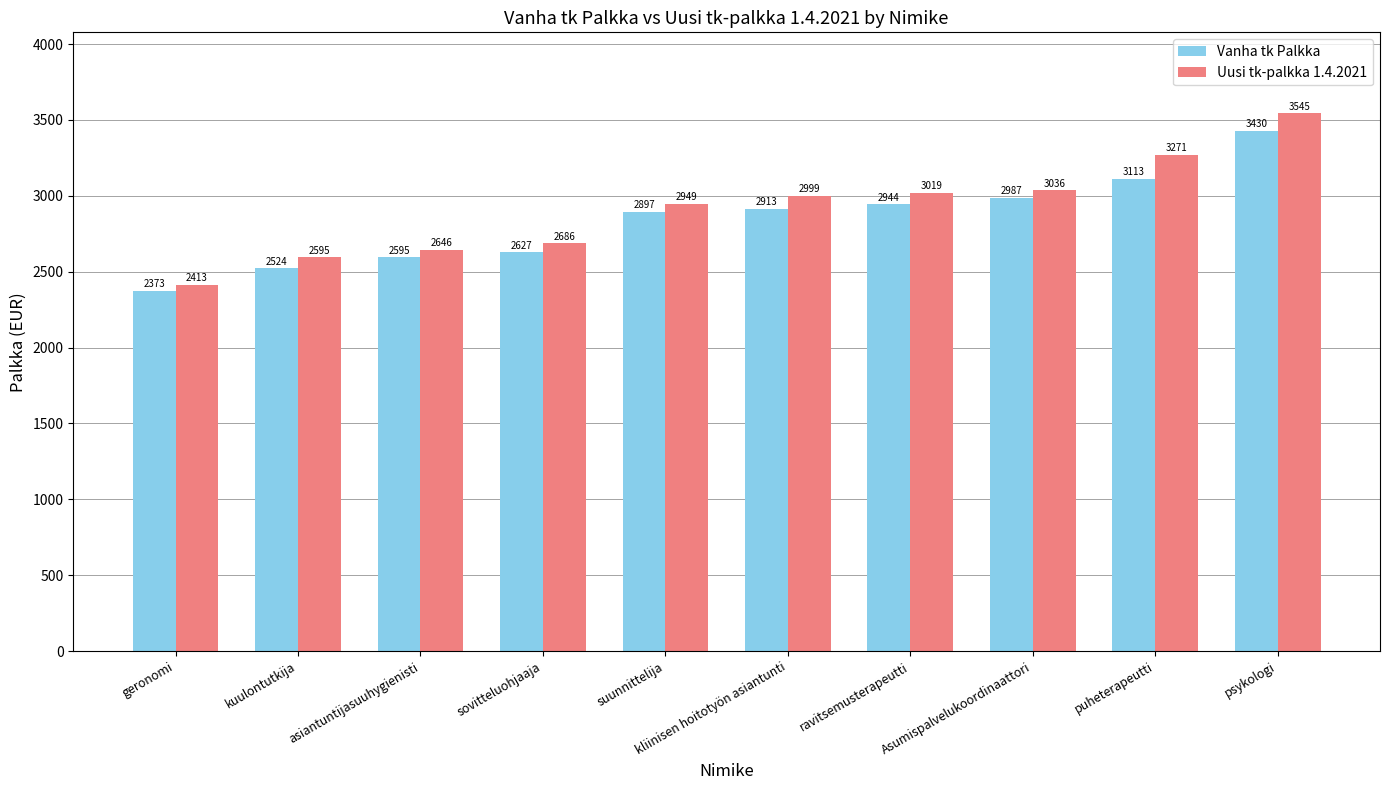

What is the total value across all series at psykologi?

6975.2